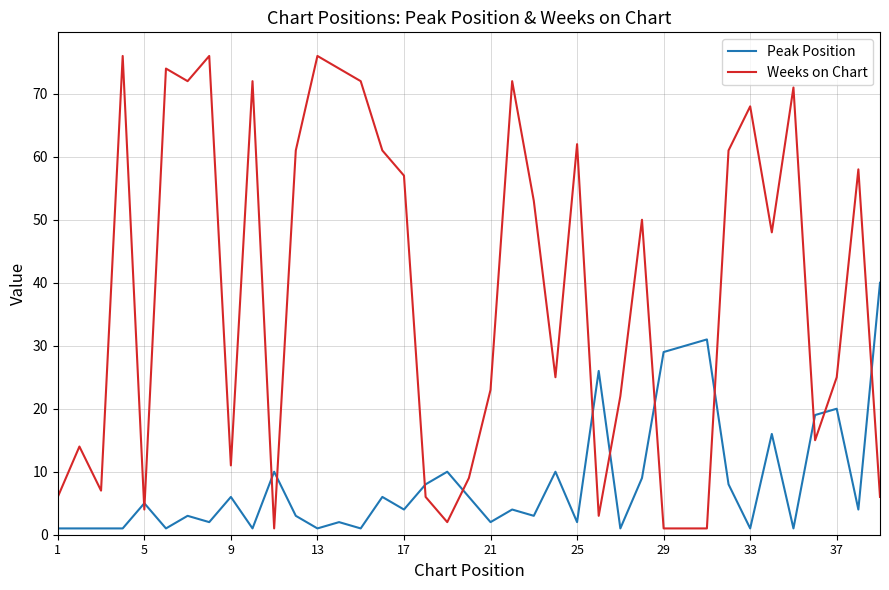

Does the chart display data point markers on the line(s)?

No